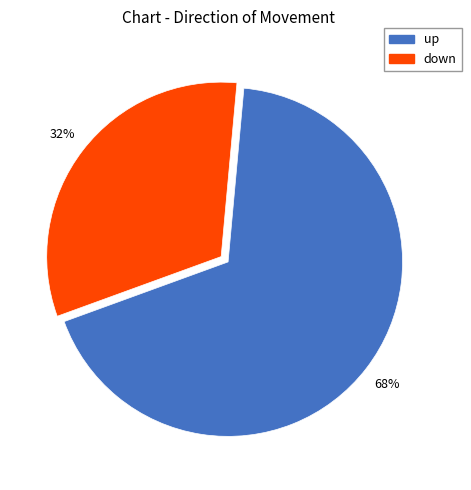

True or false: up accounts for 53% of the total.

False